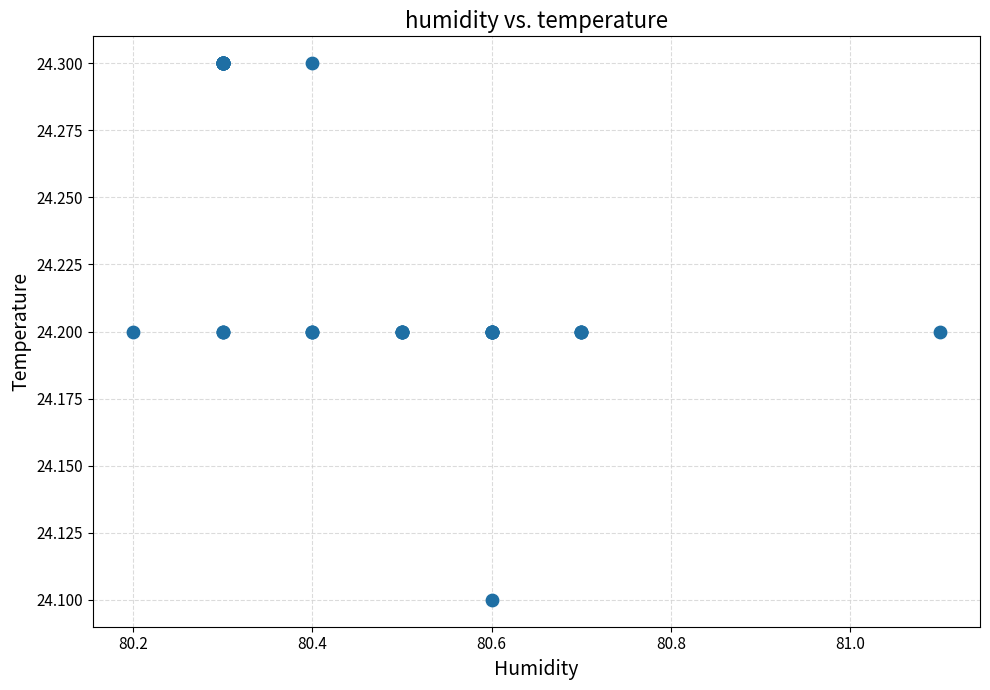

What Y value in the scatter plot is closest to 24?

24.1